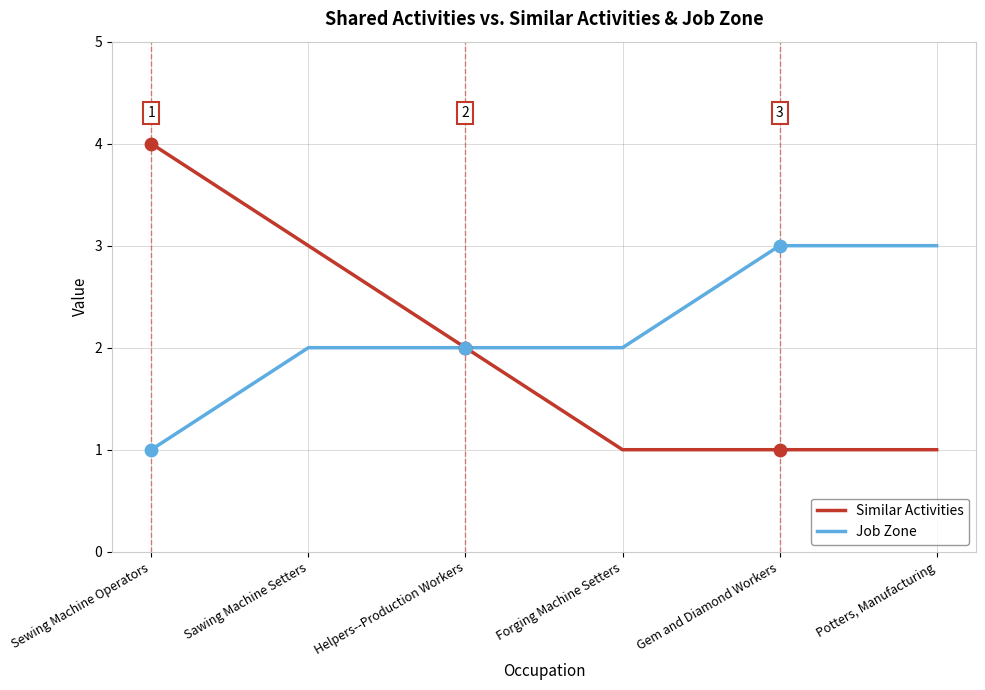

What is the total value across all series at Forging Machine Setters?

3